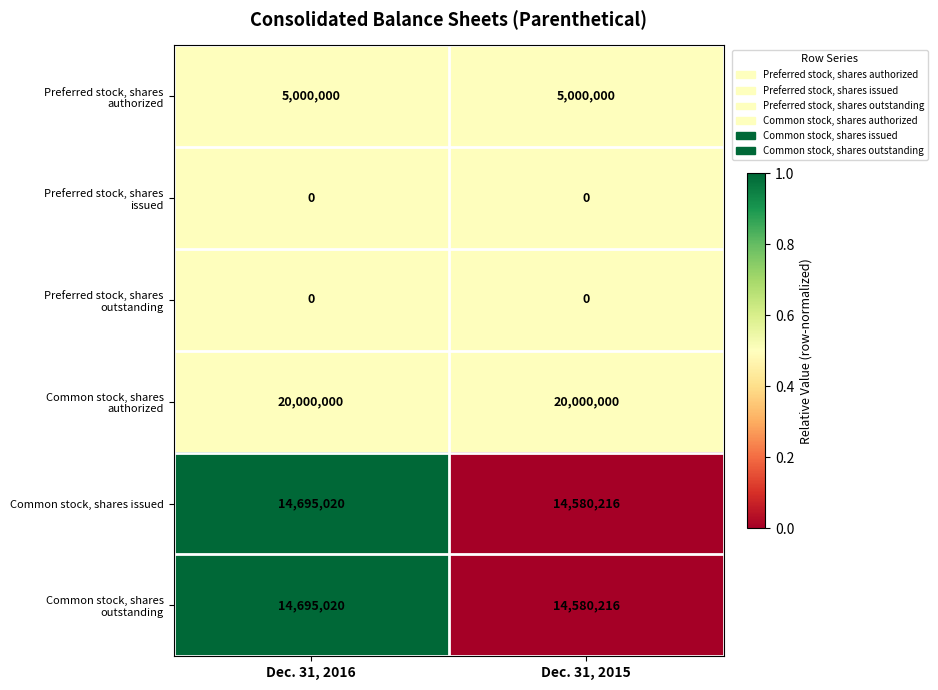

The Common stock, shares issued series shows 14695020 at Dec. 31, 2016. True or false?

True